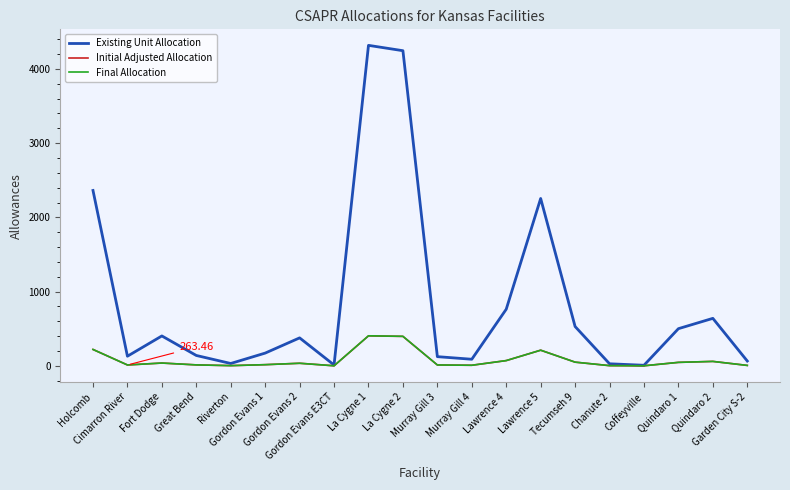

Which series has the largest total across all categories?

Existing Unit Allocation